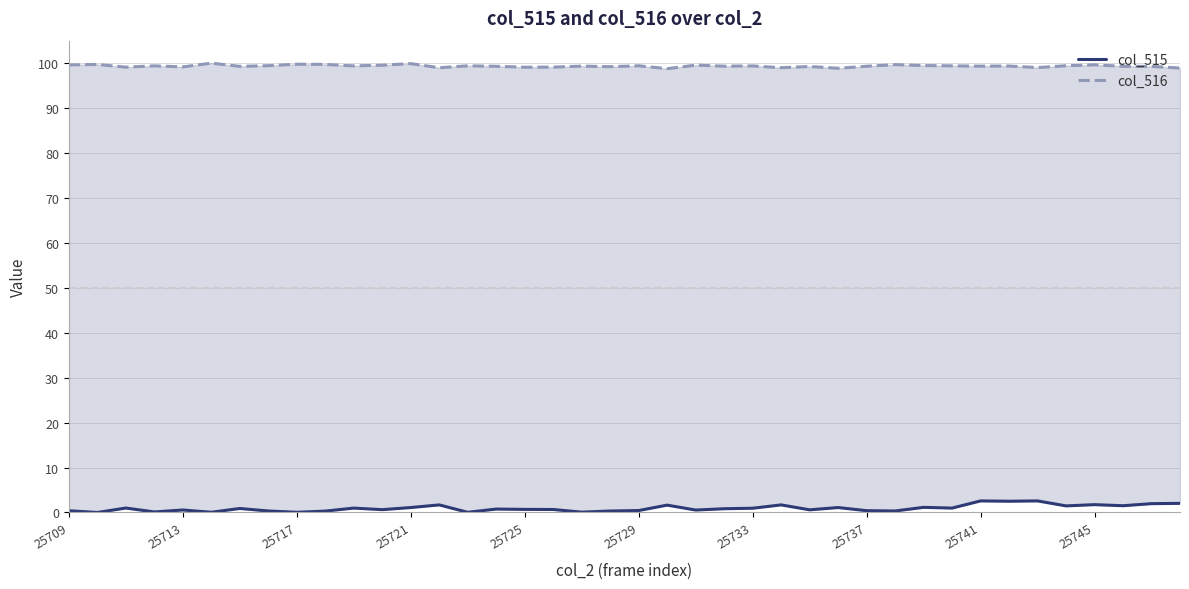

How many positive values does the col_515 series have?

39